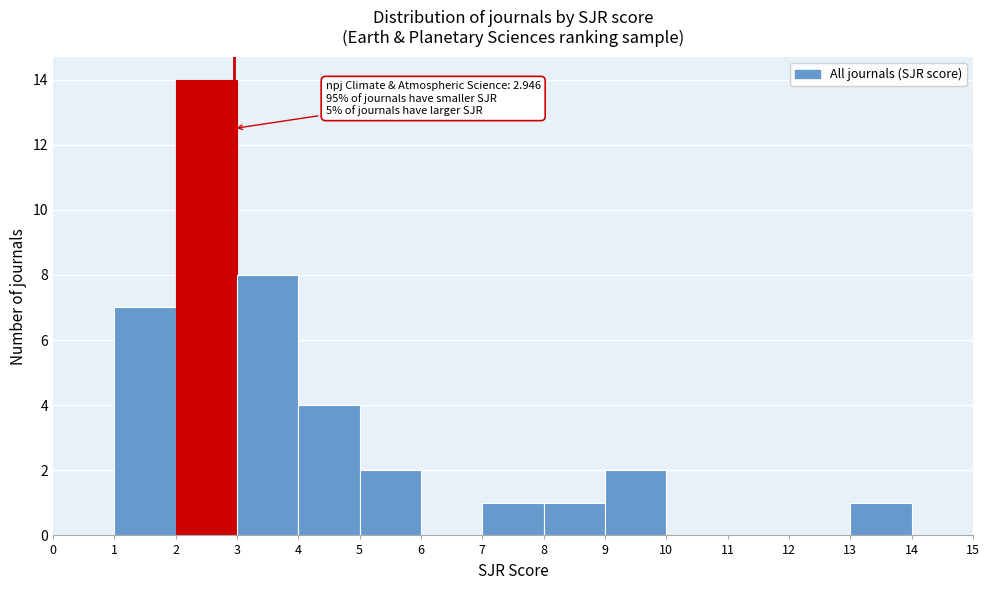

Over which range of the x-axis is the bar tallest?

2 to 3